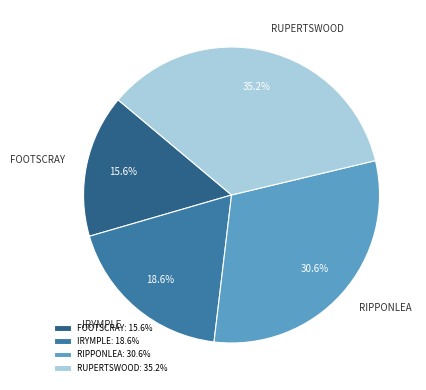

What percentage is NOT represented by IRYMPLE?

81.4%